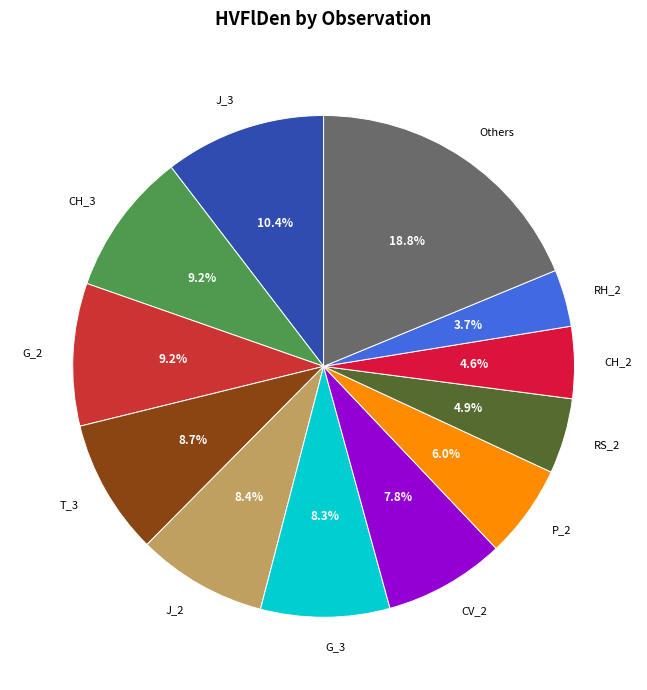

Which slice is the largest?

Others